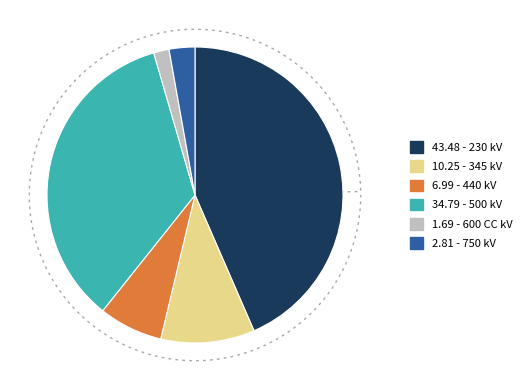

What is the largest slice in the pie chart?

230 kV